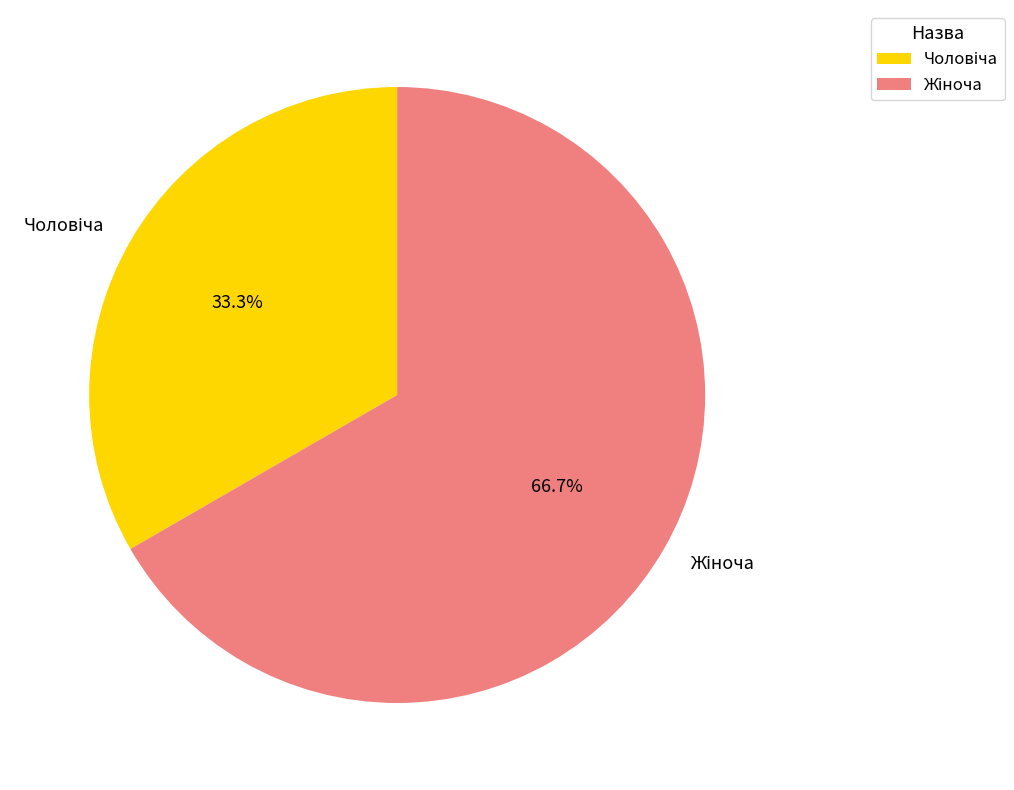

To the nearest percent, what is the average slice percentage?

50%